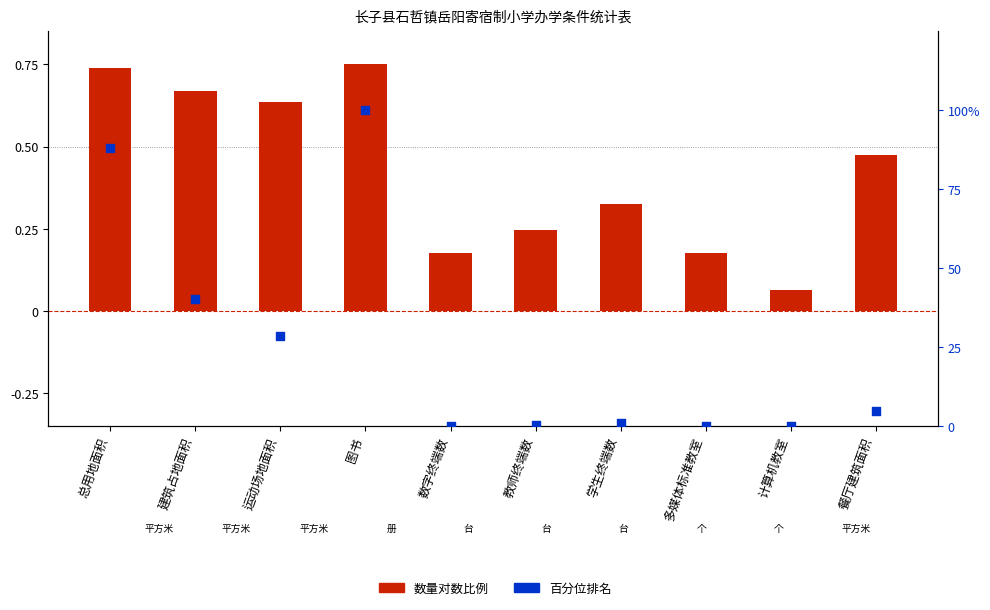

What is the total value across all series at 多媒体标准教室?

0.3